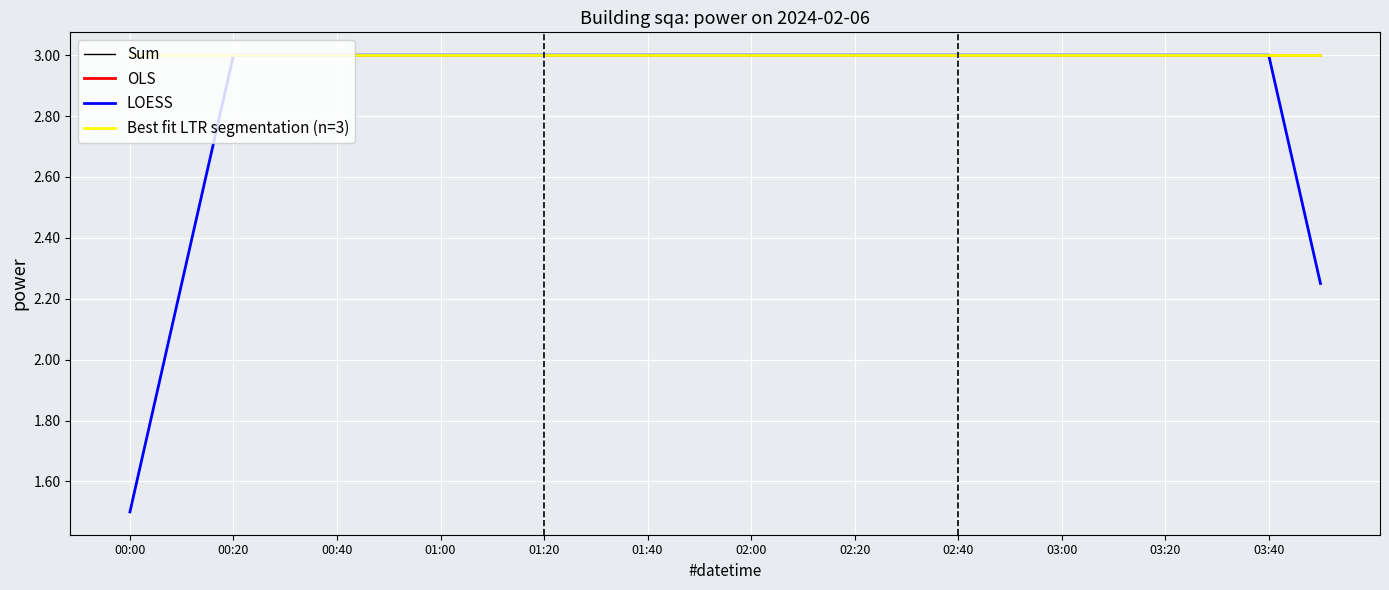

Reading left to right, transcribe all the data shown in this chart.

Sum: 3.0	3.0	3.0	3.0	3.0	3.0	3.0	3.0	3.0	3.0	3.0	3.0	3.0	3.0	3.0	3.0	3.0	3.0	3.0	3.0	3.0	3.0	3.0	3.0
OLS: 3.0	3.0	3.0	3.0	3.0	3.0	3.0	3.0	3.0	3.0	3.0	3.0	3.0	3.0	3.0	3.0	3.0	3.0	3.0	3.0	3.0	3.0	3.0	3.0
LOESS: 1.5	2.2	3.0	3.0	3.0	3.0	3.0	3.0	3.0	3.0	3.0	3.0	3.0	3.0	3.0	3.0	3.0	3.0	3.0	3.0	3.0	3.0	3.0	2.2
Best fit LTR segmentation (n=3): 3.0	3.0	3.0	3.0	3.0	3.0	3.0	3.0	3.0	3.0	3.0	3.0	3.0	3.0	3.0	3.0	3.0	3.0	3.0	3.0	3.0	3.0	3.0	3.0